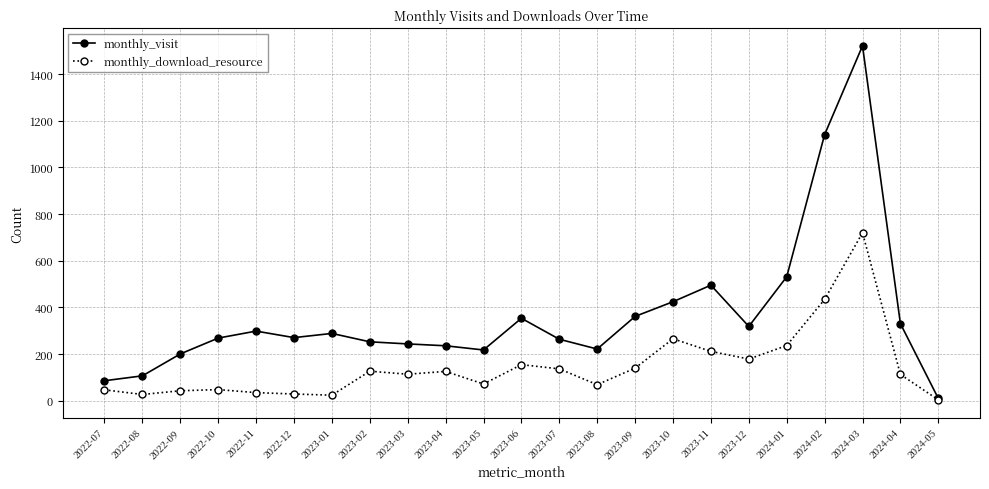

What is the label of the 7th point from the left?

2023-01